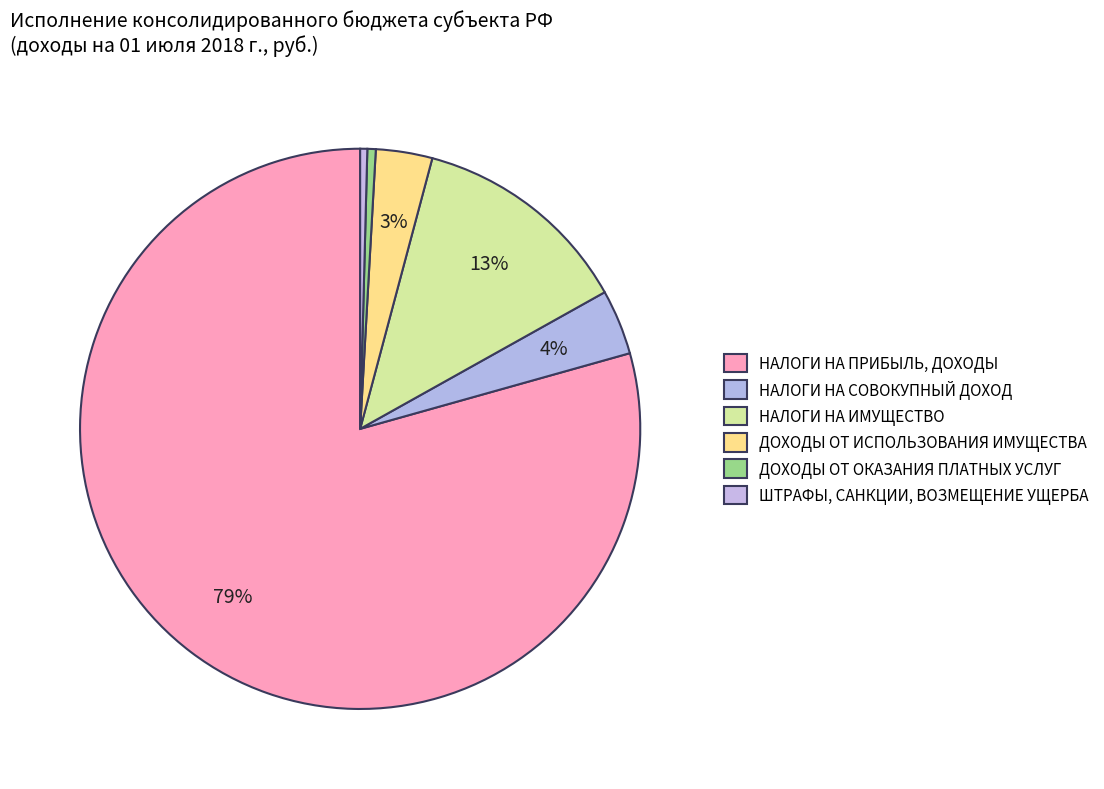

What is the change in value from НАЛОГИ НА ПРИБЫЛЬ, ДОХОДЫ to ДОХОДЫ ОТ ИСПОЛЬЗОВАНИЯ ИМУЩЕСТВА?

-1750411.5